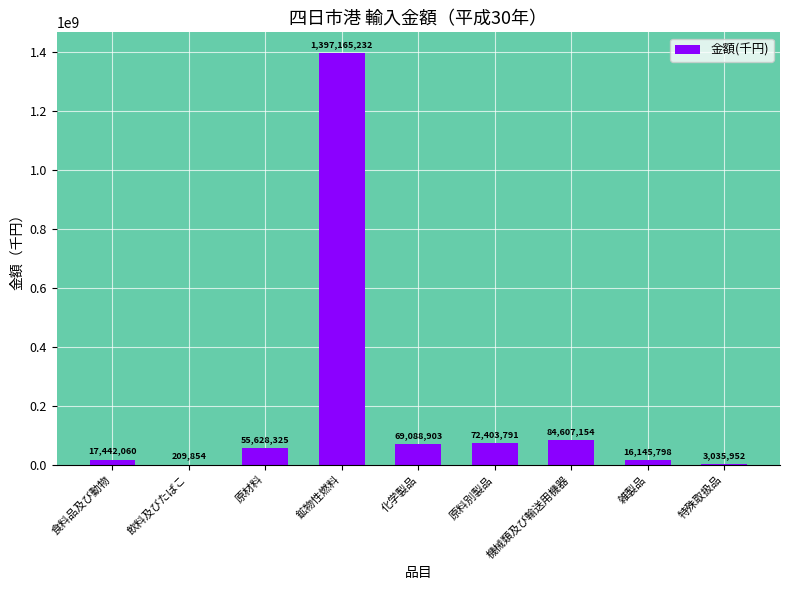

What is the difference between the values at 食料品及び動物 and 化学製品?

51646843